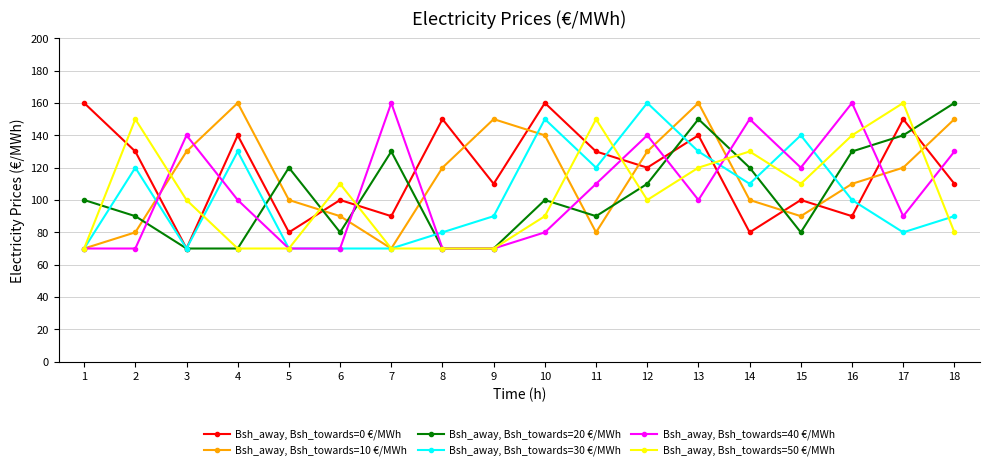

The Bsh_away, Bsh_towards=30 €/MWh series shows 132 at 18. True or false?

False